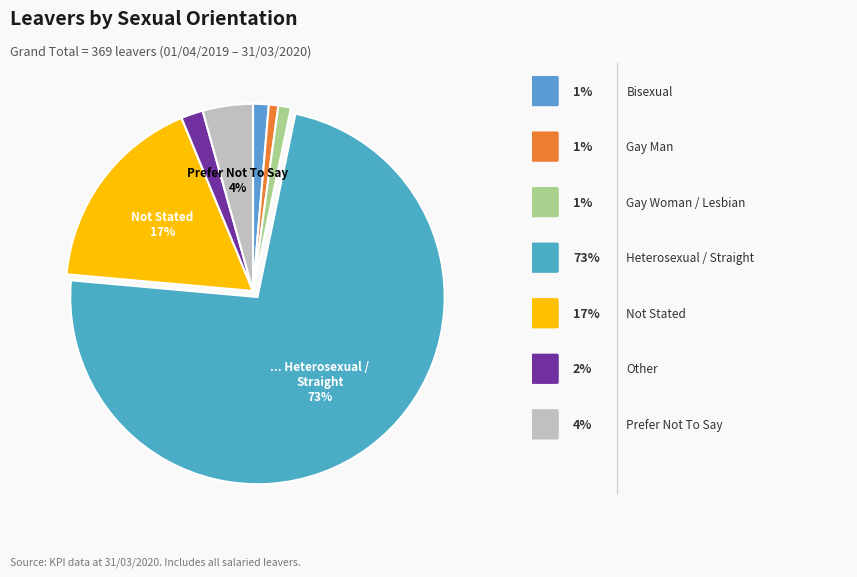

What is the largest slice in the pie chart?

Heterosexual / Straight